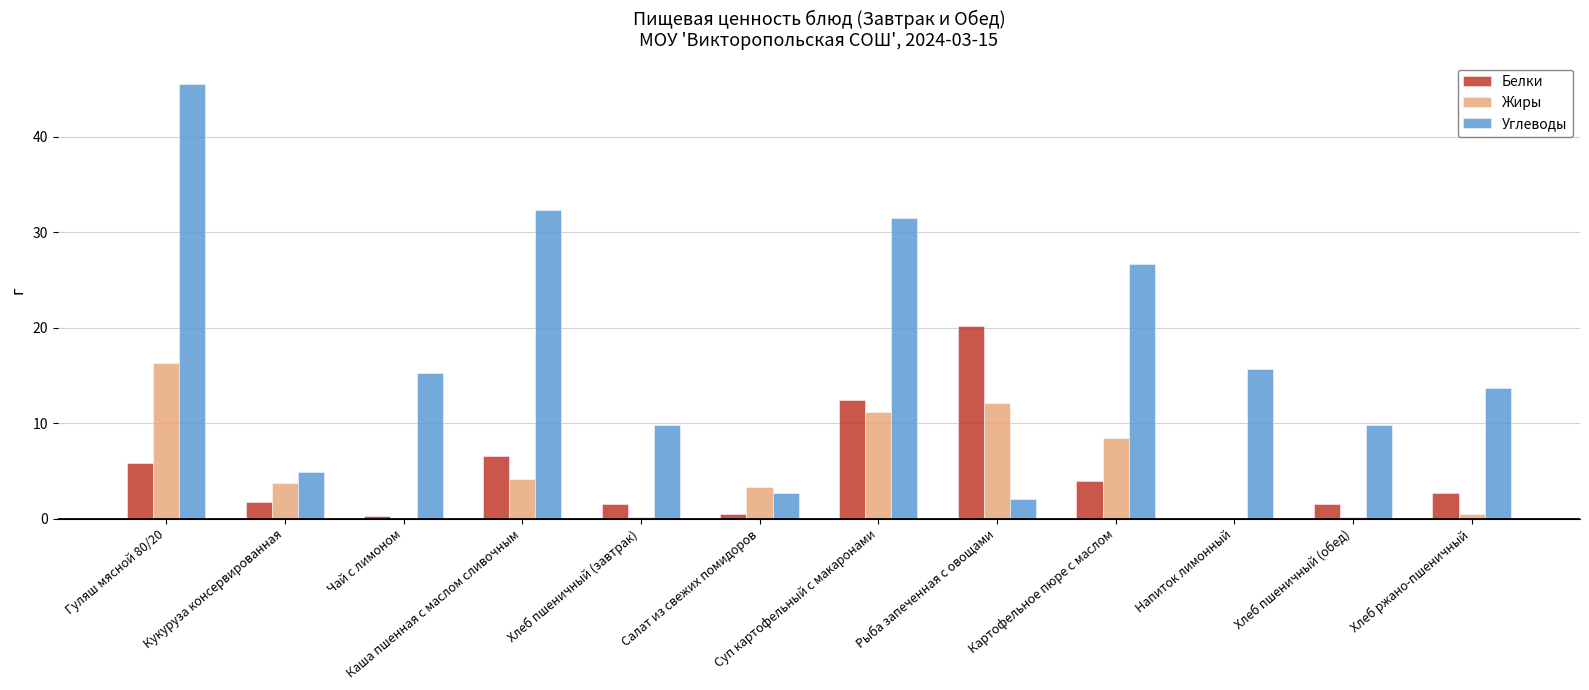

Which series changed the most between Чай с лимоном and Рыба запеченная с овощами?

Белки